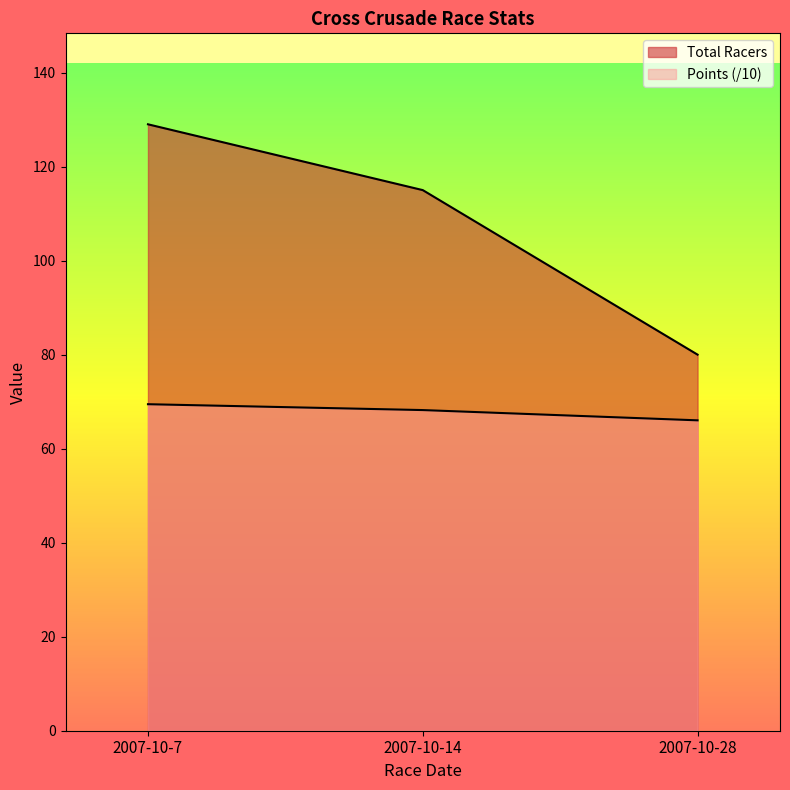

At how many categories does at least one series exceed 113?

2